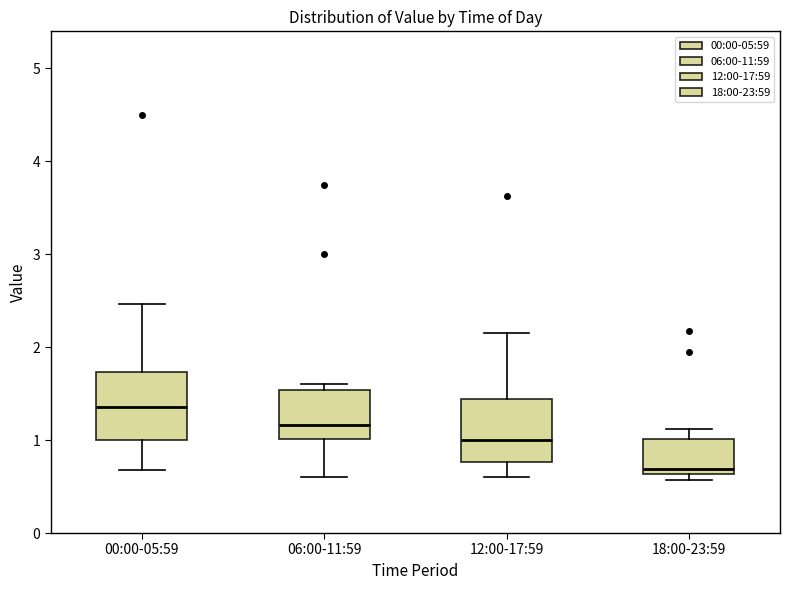

Reading left to right, transcribe this box plot: for each box, give where its median line is, the range the box spans, and where its two whiskers end, as read against the y-axis. The values are not printed on the chart, so give them approximately, as read against the axis.

00:00-05:59: median 1.4, box 1.0 to 1.7, whiskers 0.7 to 2.5
06:00-11:59: median 1.2, box 1.0 to 1.5, whiskers 0.6 to 1.6
12:00-17:59: median 1.0, box 0.8 to 1.4, whiskers 0.6 to 2.2
18:00-23:59: median 0.7, box 0.6 to 1.0, whiskers 0.6 (just below the box's lower edge) to 1.1